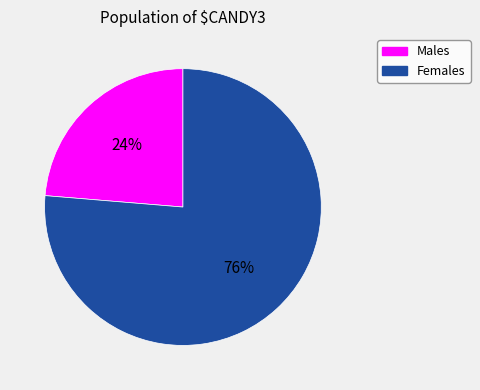

Count the number of slices in the pie.

2